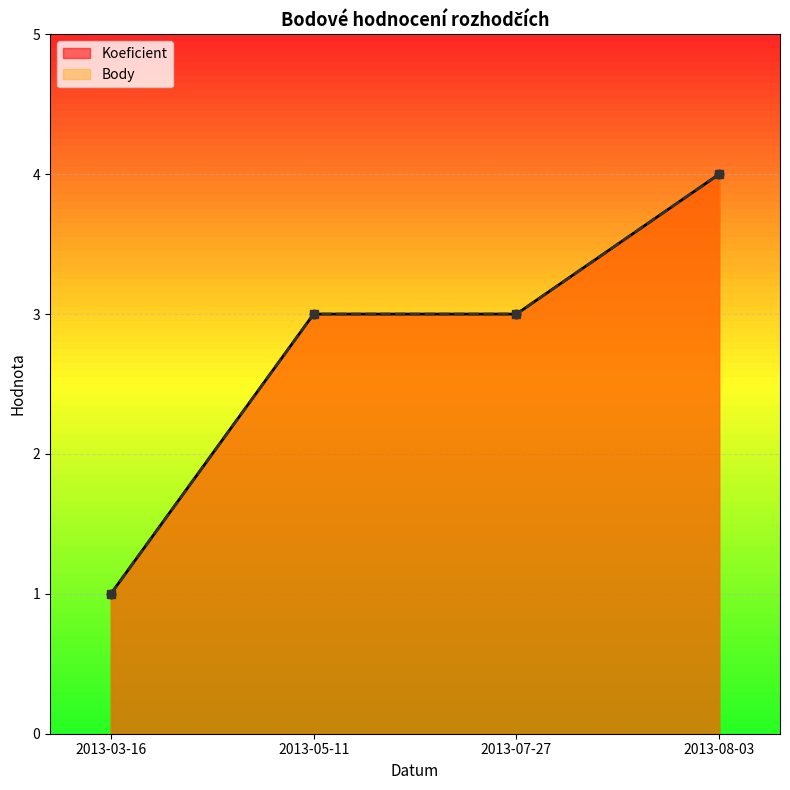

What are all the series names shown in the legend?

Koeficient, Body